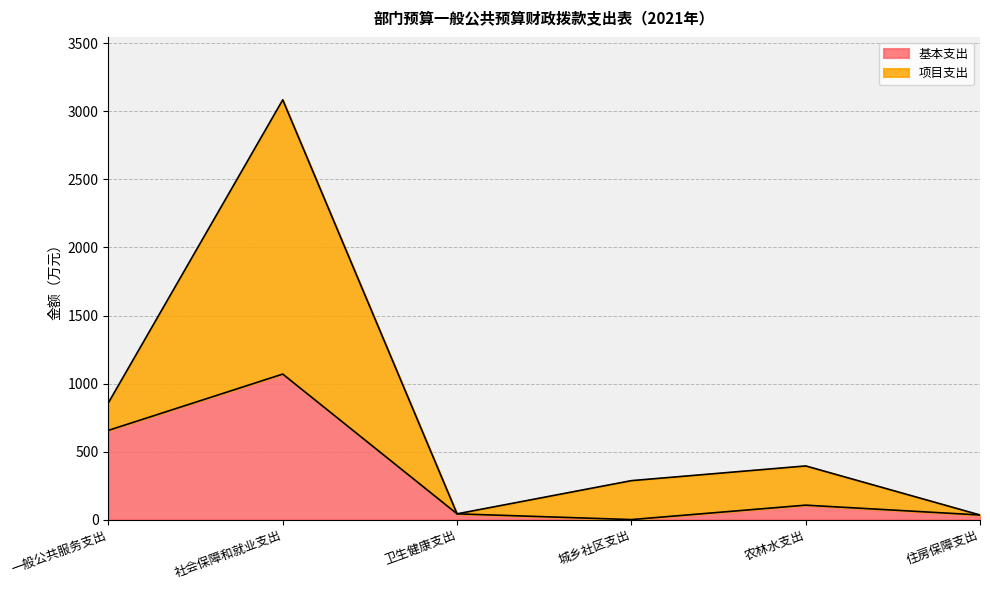

Does the chart display data point markers on the line(s)?

No